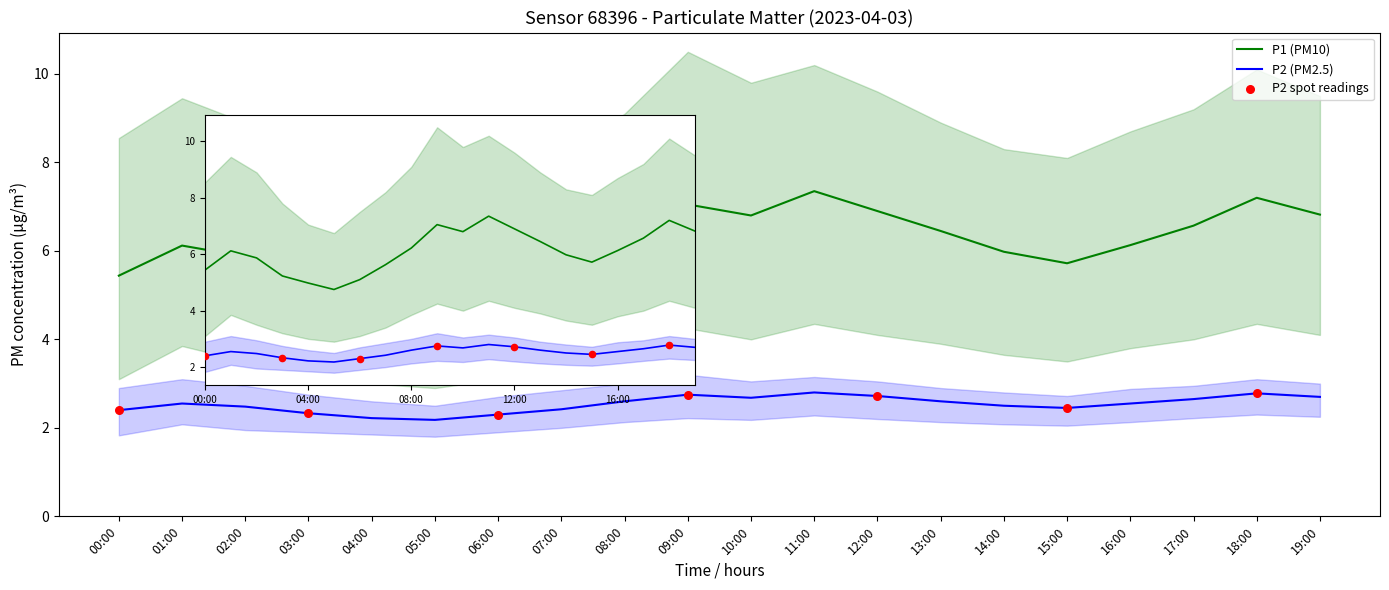

What is the total value across all series at 04:00?

12.2